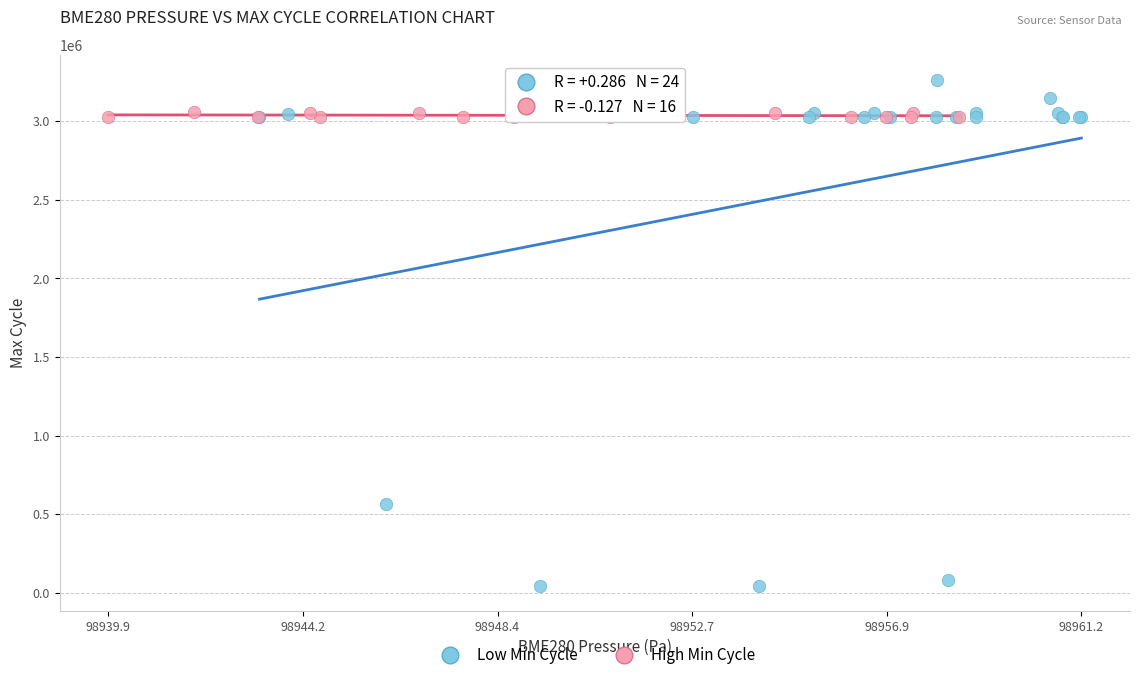

Which series has the largest Y range (max minus min)?

Low Min Cycle